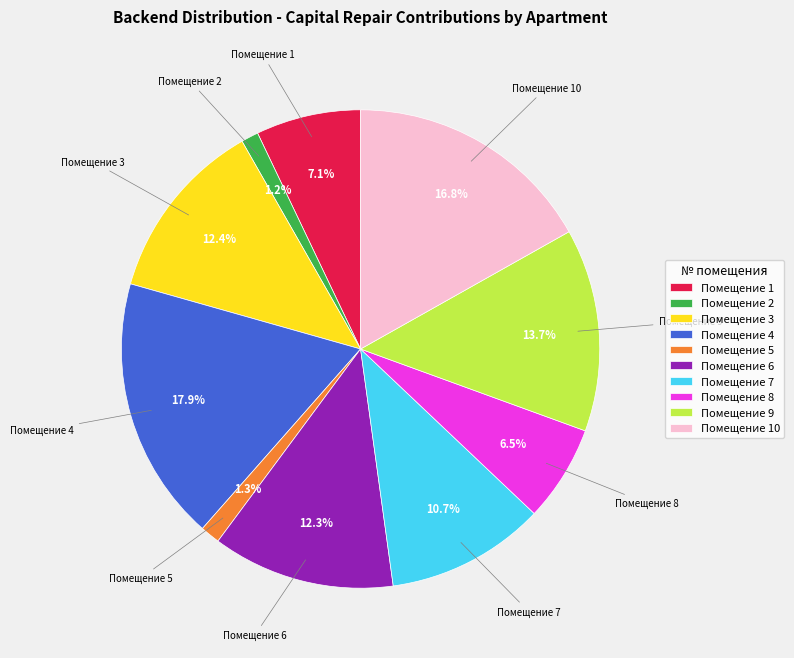

Is there a majority slice in this chart?

No